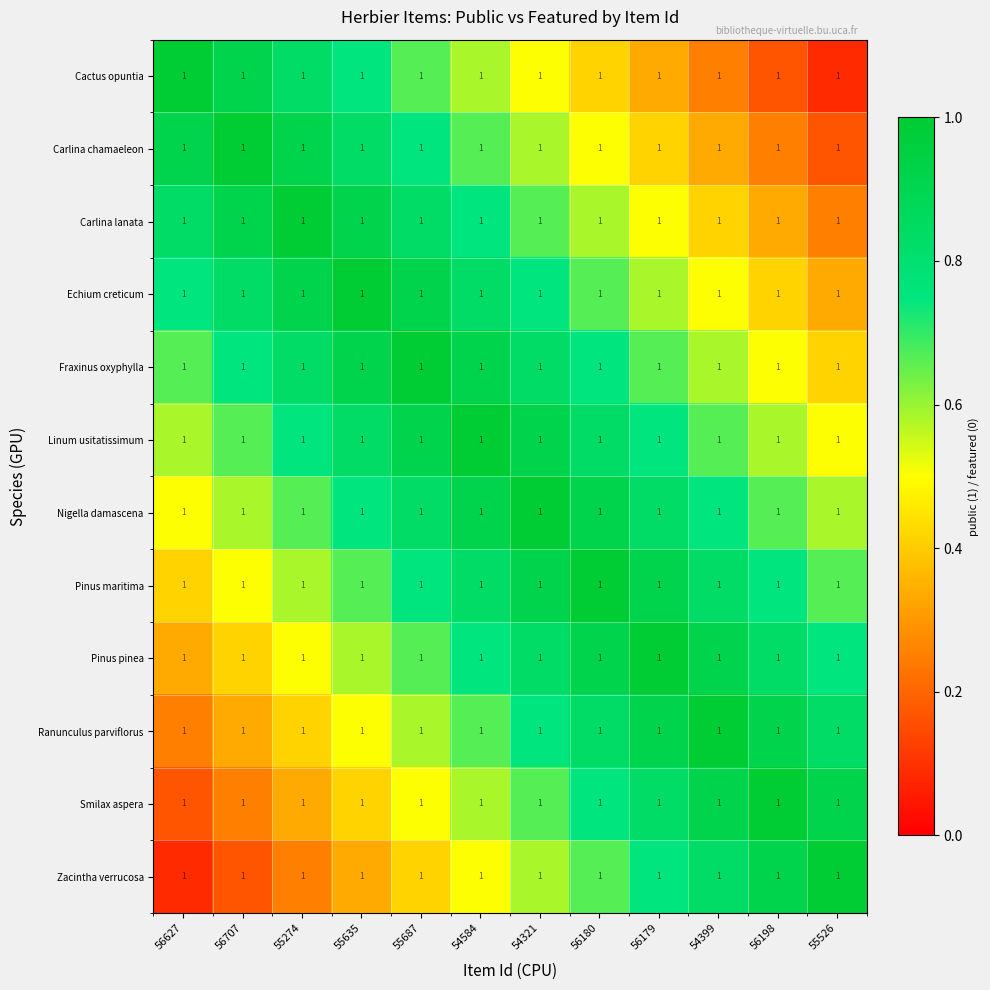

What is the difference between the highest and lowest values at 56707?

0.8